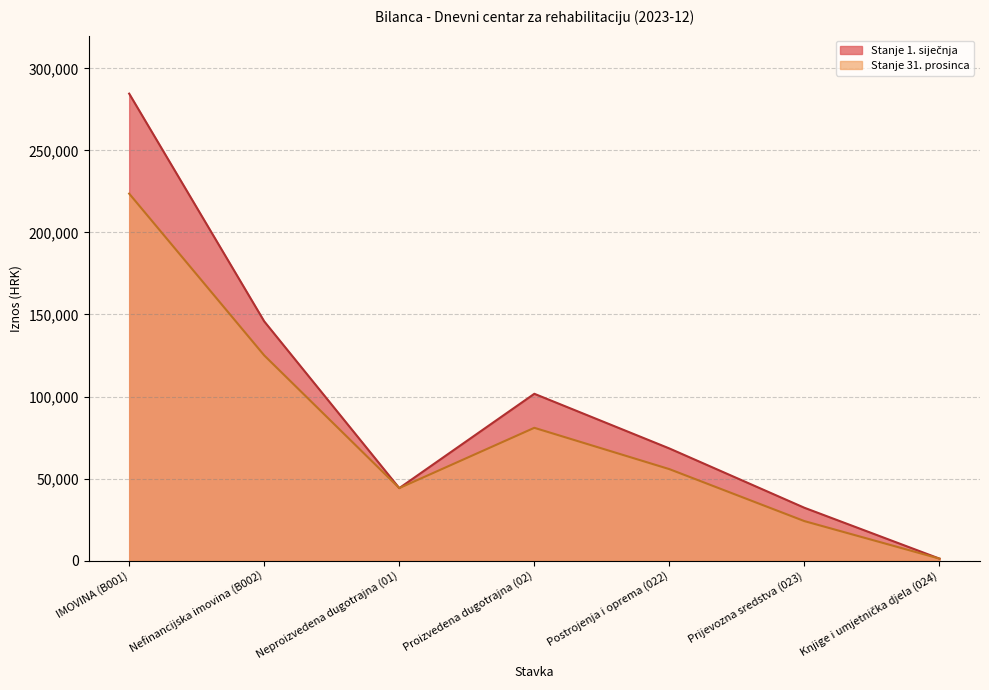

Which series has the largest range (max minus min)?

Stanje 1. siječnja